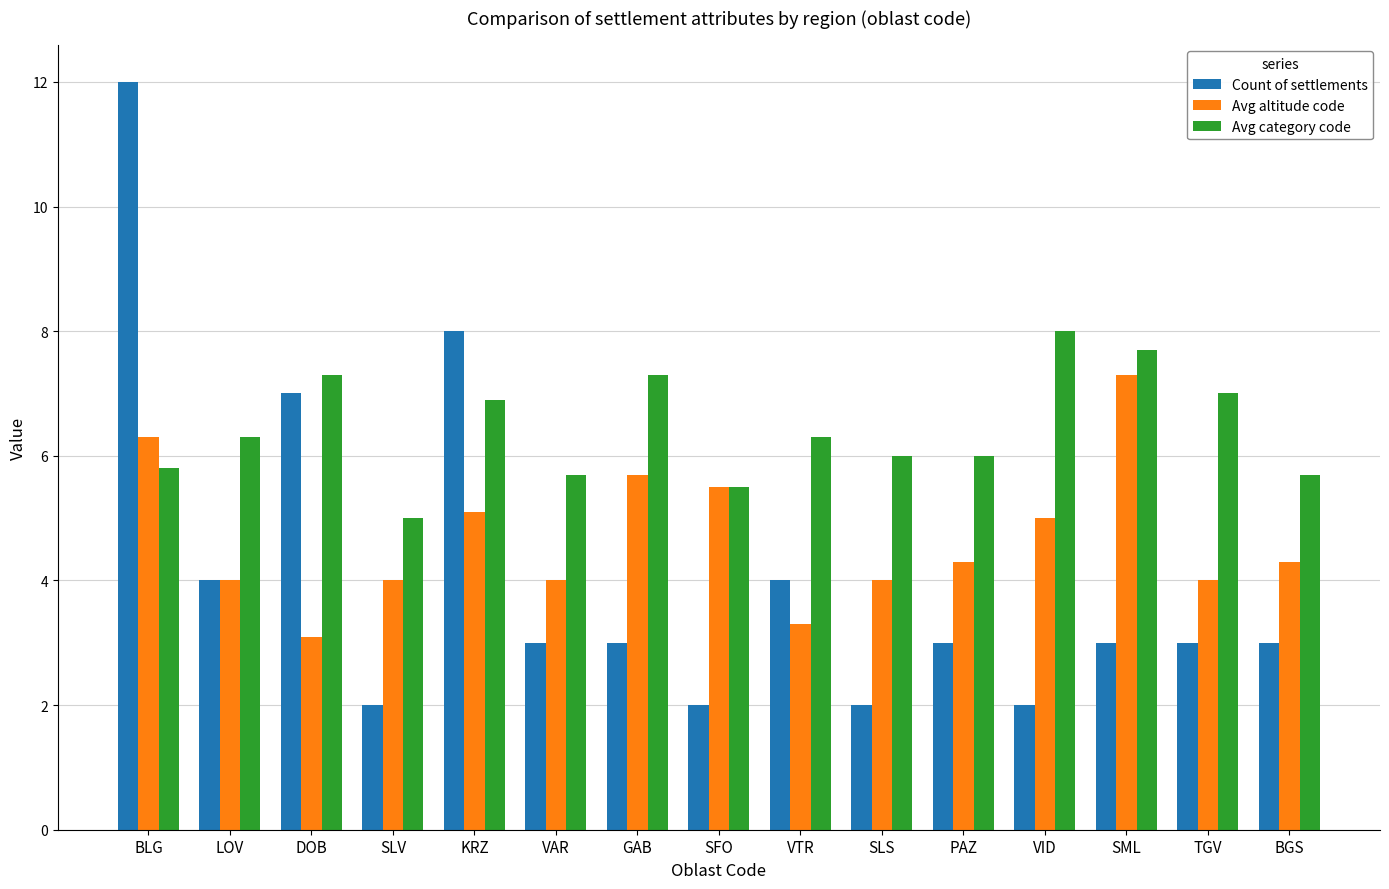

Reading left to right, list all the values displayed in this chart.

Count of settlements: BLG=12.0	LOV=4.0	DOB=7.0	SLV=2.0	KRZ=8.0	VAR=3.0	GAB=3.0	SFO=2.0	VTR=4.0	SLS=2.0	PAZ=3.0	VID=2.0	SML=3.0	TGV=3.0	BGS=3.0
Avg altitude code: BLG=6.3	LOV=4.0	DOB=3.1	SLV=4.0	KRZ=5.1	VAR=4.0	GAB=5.7	SFO=5.5	VTR=3.3	SLS=4.0	PAZ=4.3	VID=5.0	SML=7.3	TGV=4.0	BGS=4.3
Avg category code: BLG=5.8	LOV=6.3	DOB=7.3	SLV=5.0	KRZ=6.9	VAR=5.7	GAB=7.3	SFO=5.5	VTR=6.3	SLS=6.0	PAZ=6.0	VID=8.0	SML=7.7	TGV=7.0	BGS=5.7